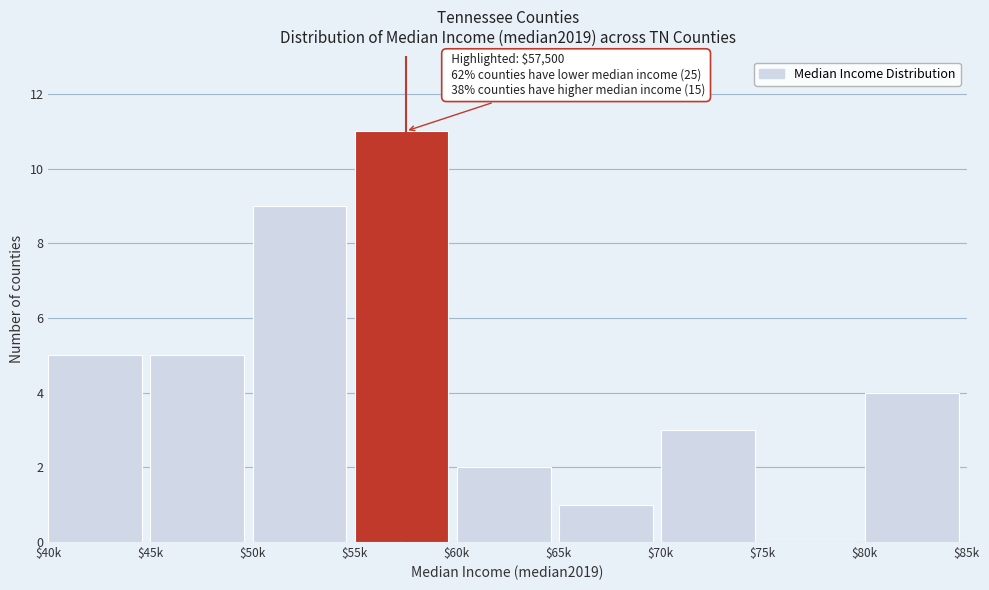

What is the greatest value displayed?

11